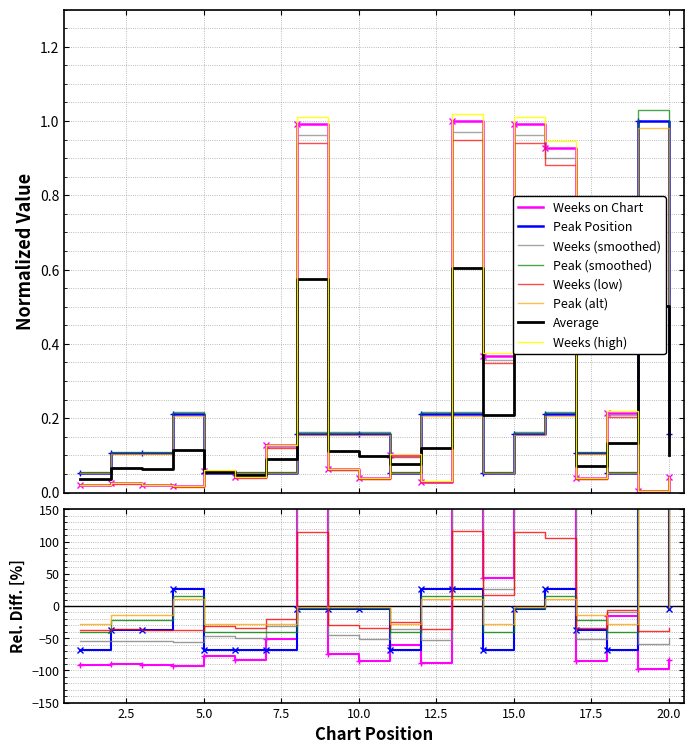

Which series has the widest spread of values?

Weeks on Chart